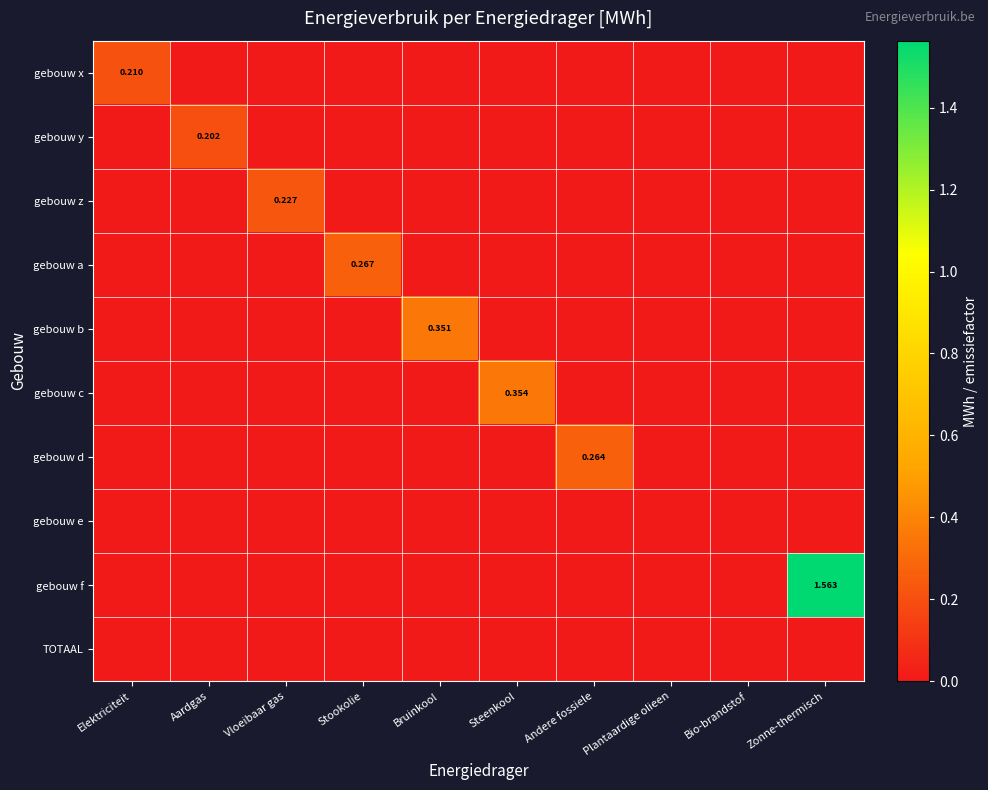

Rank the series at Plantaardige olieen from lowest to highest value.

gebouw x, gebouw y, gebouw z, gebouw a, gebouw b, gebouw c, gebouw d, gebouw e, gebouw f, TOTAAL